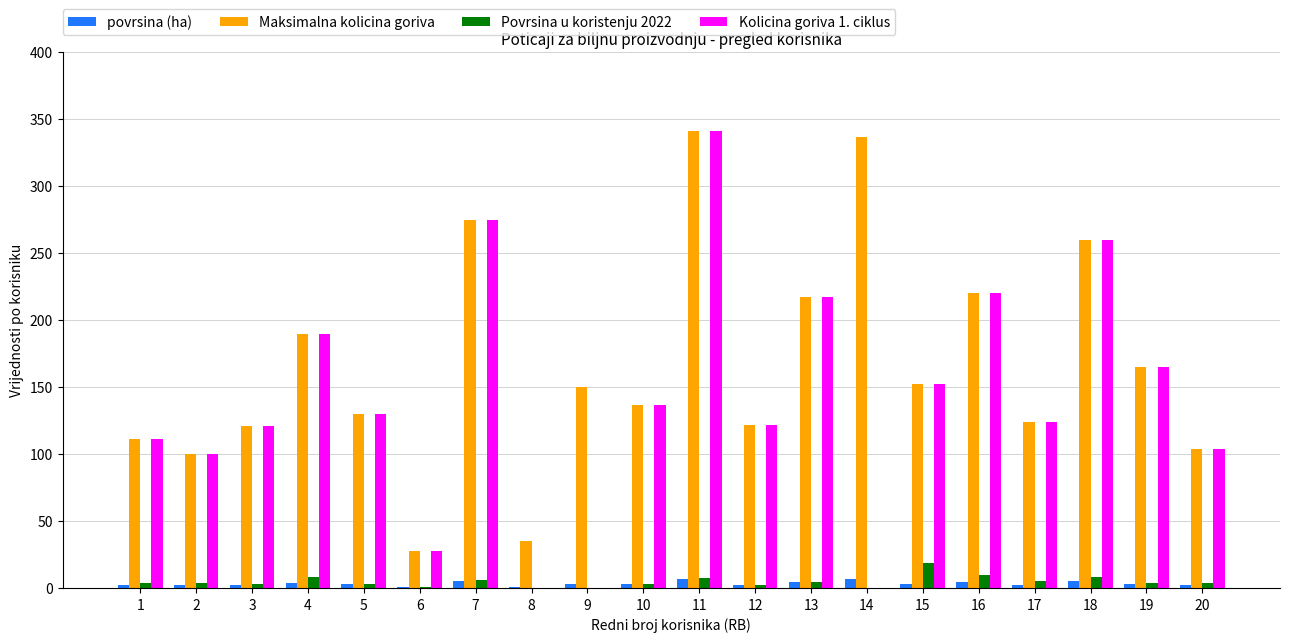

The Maksimalna kolicina goriva series shows 81.8 at 12. True or false?

False